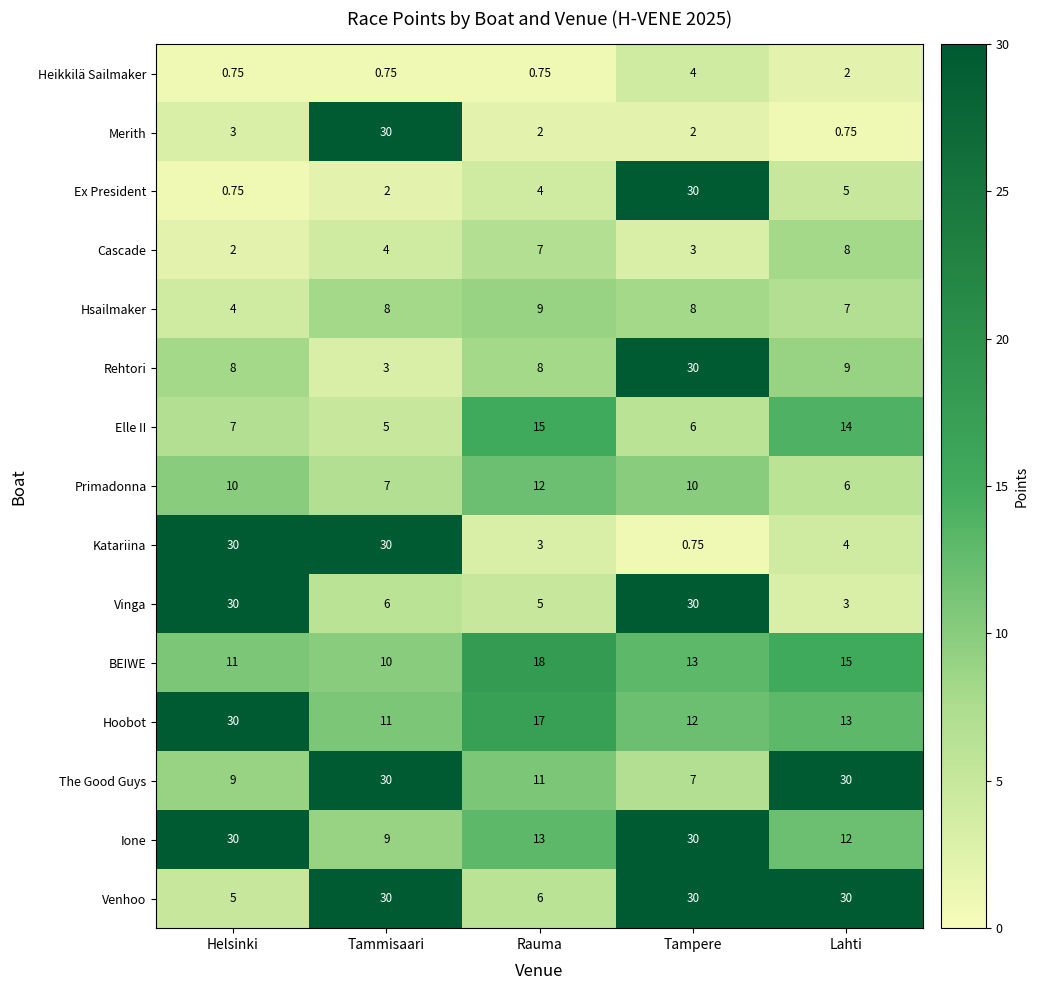

How many values in the Merith series are below 2?

1